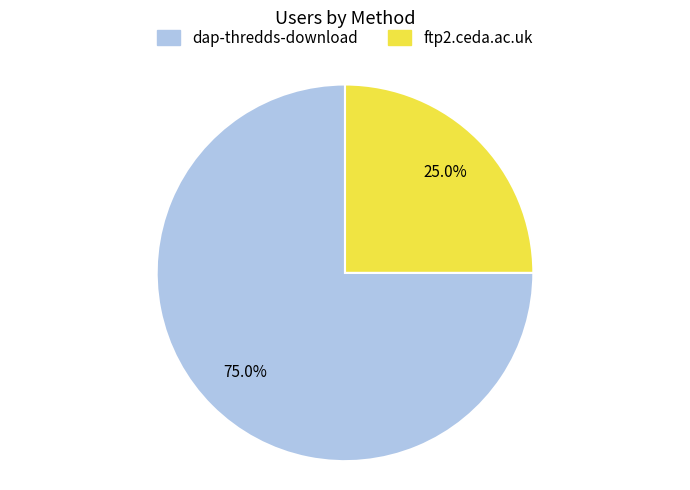

The ftp2.ceda.ac.uk slice represents 25% of the pie. True or false?

True